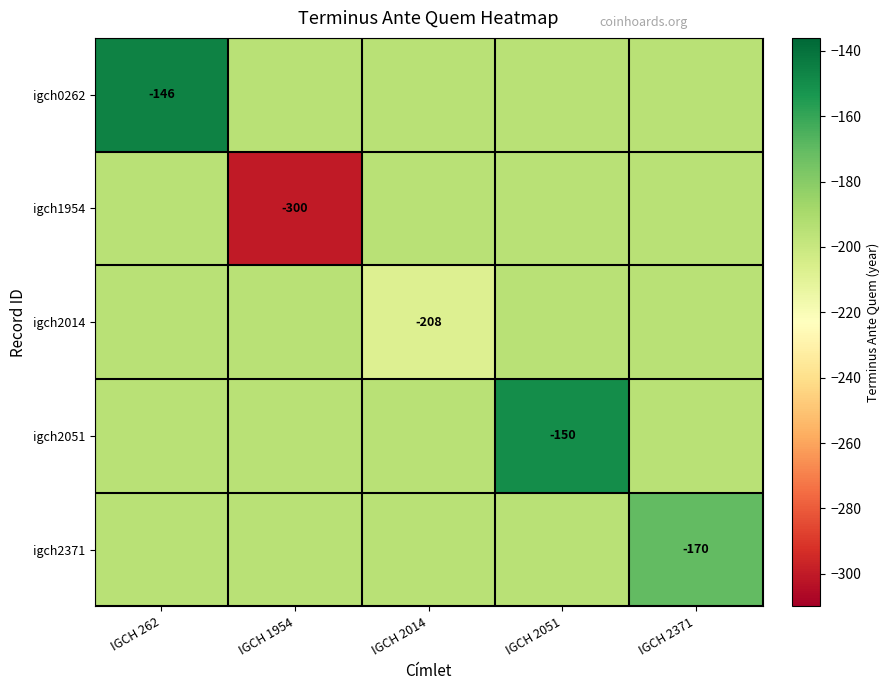

The value of igch1954 at IGCH 1954 is -300.0. True or false?

True